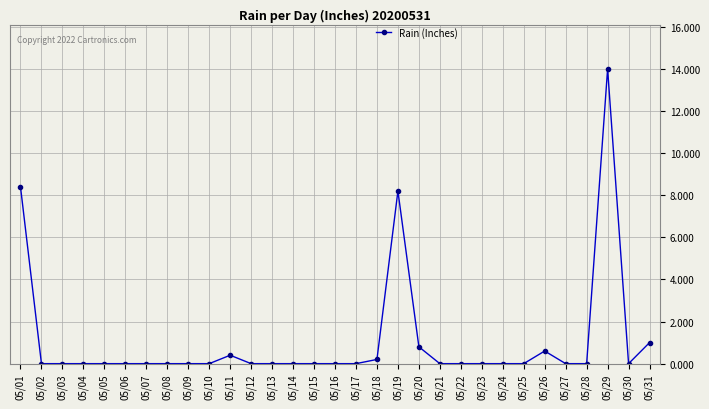

Between 05/21 and 05/19, which is larger?

05/19